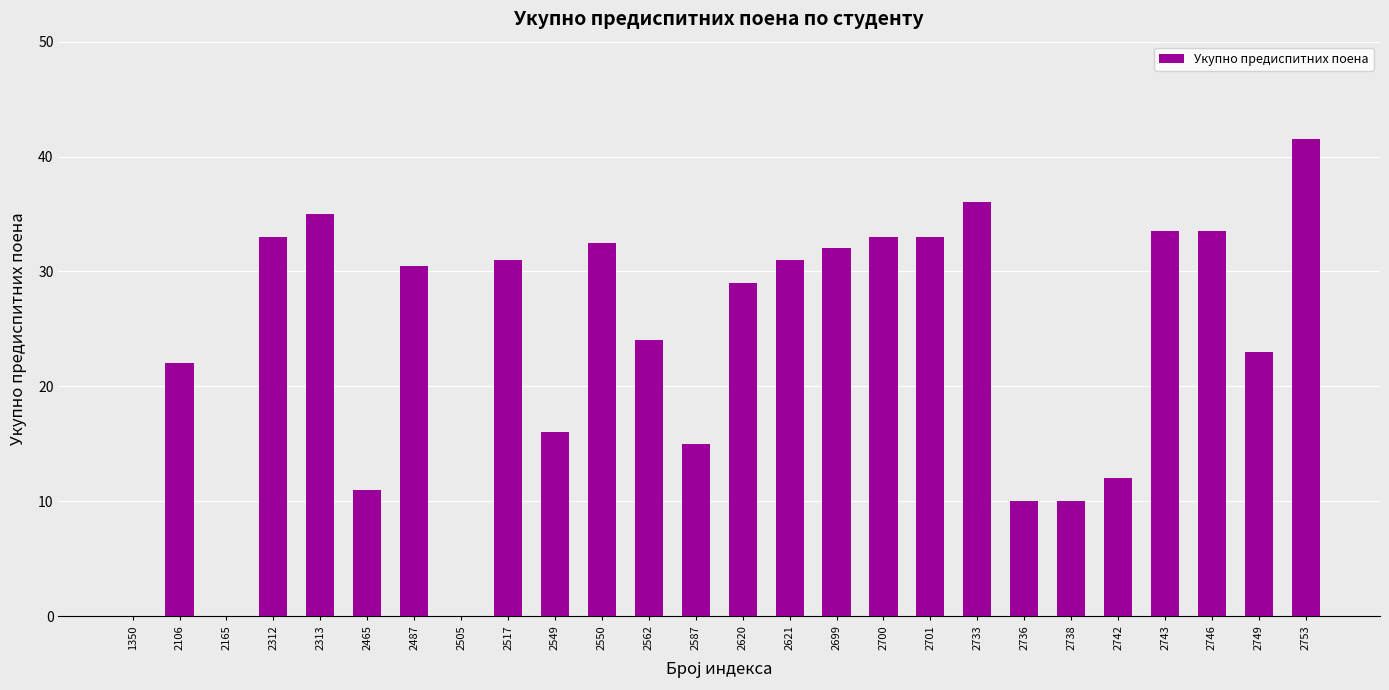

At which label is the value closest to 20?

2106